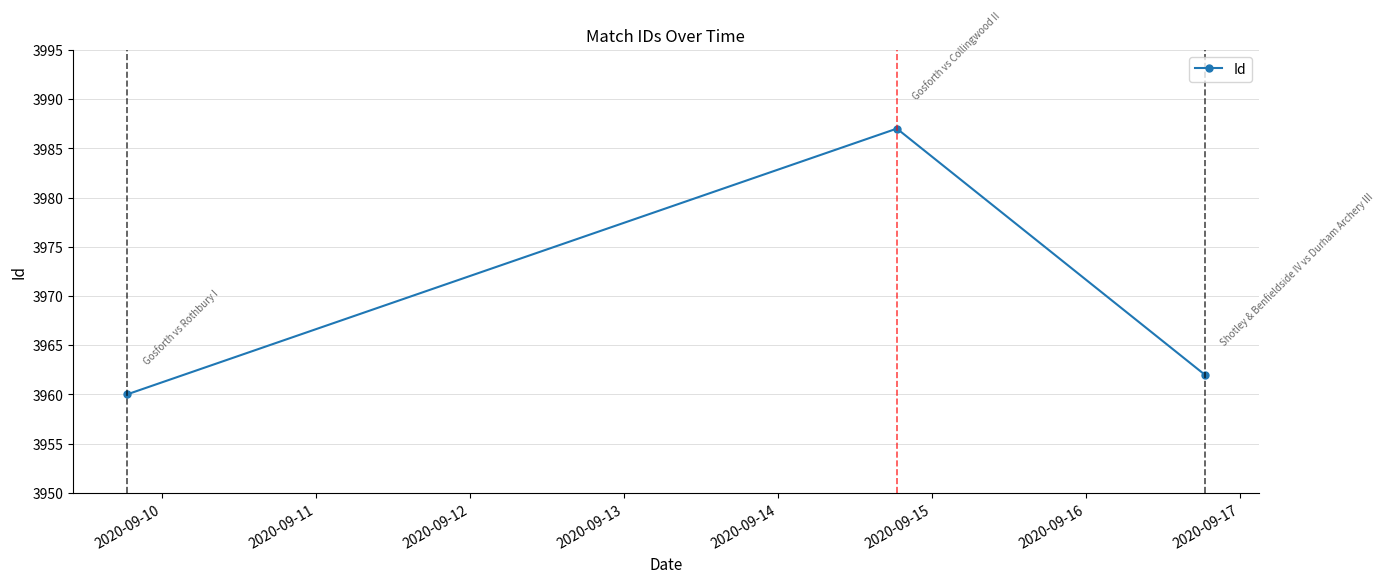

What is the value of the 2nd point from the left?

3987